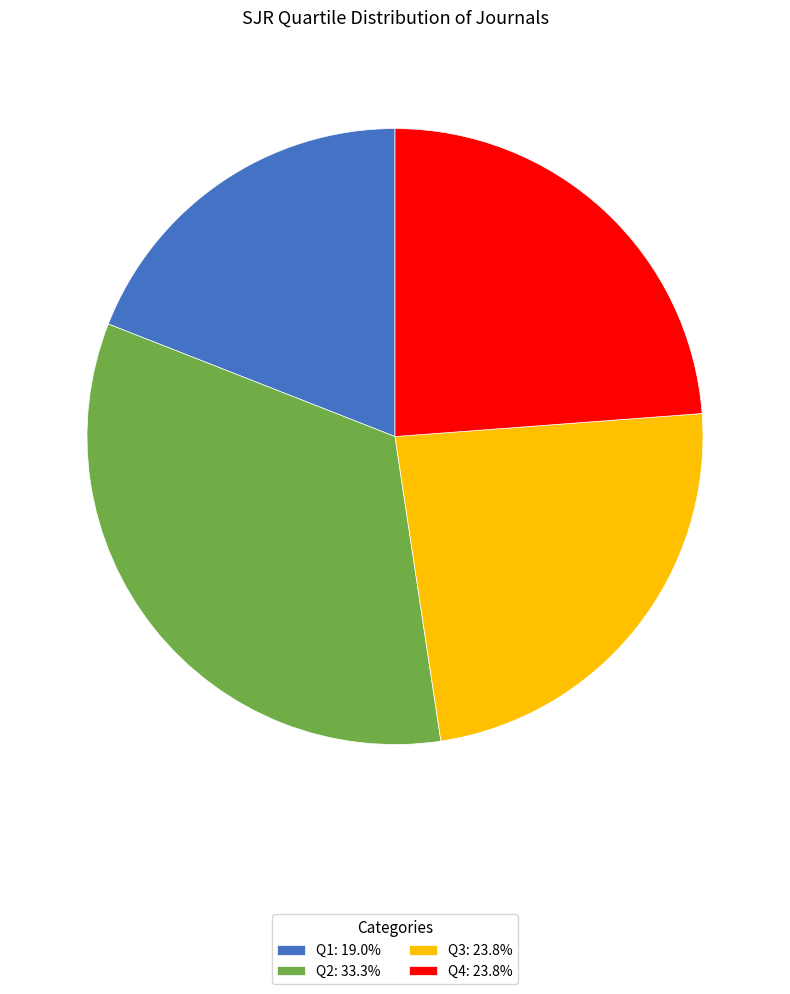

Is it true that Q3 is 24% of the pie?

True